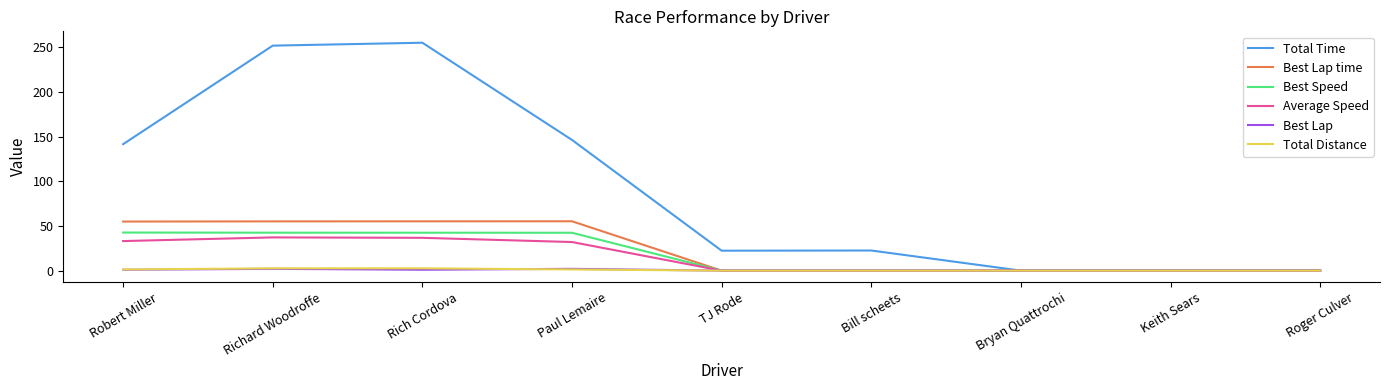

What is the spread (max minus min) of values at TJ Rode?

22.3